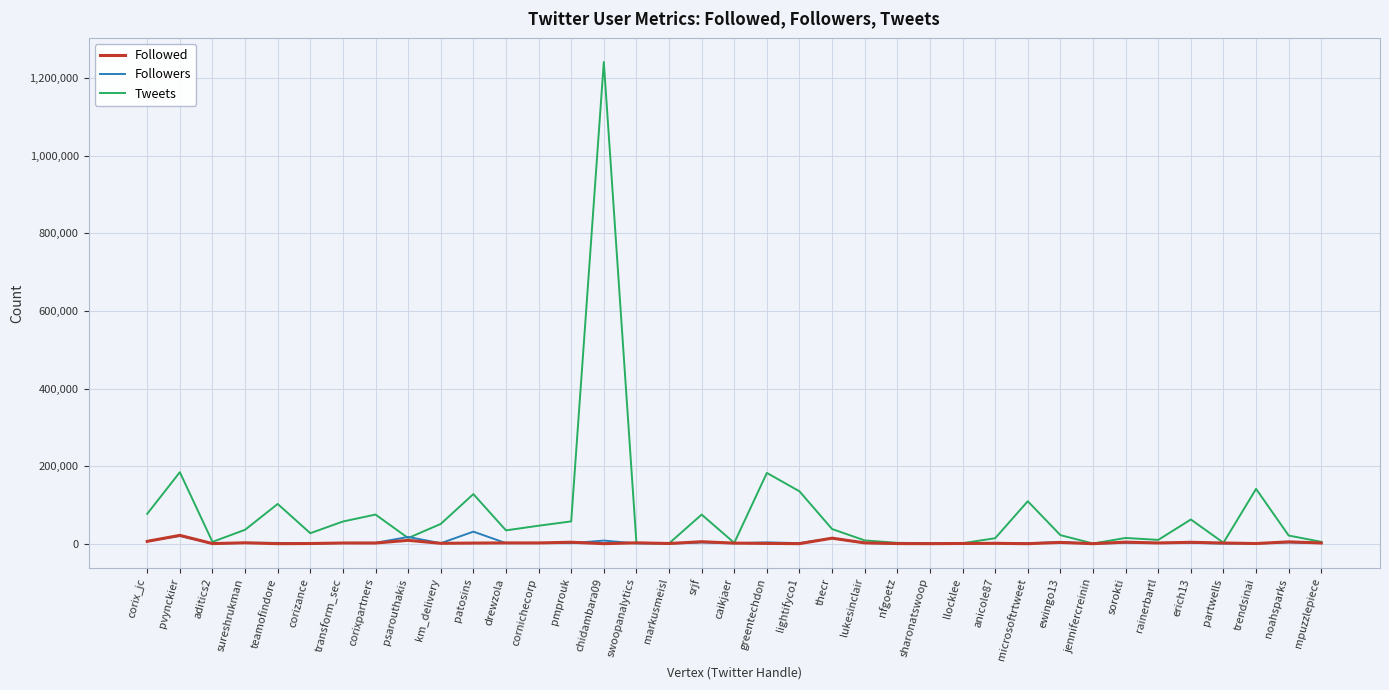

What is the difference between the highest and lowest values at trendsinai?

140853